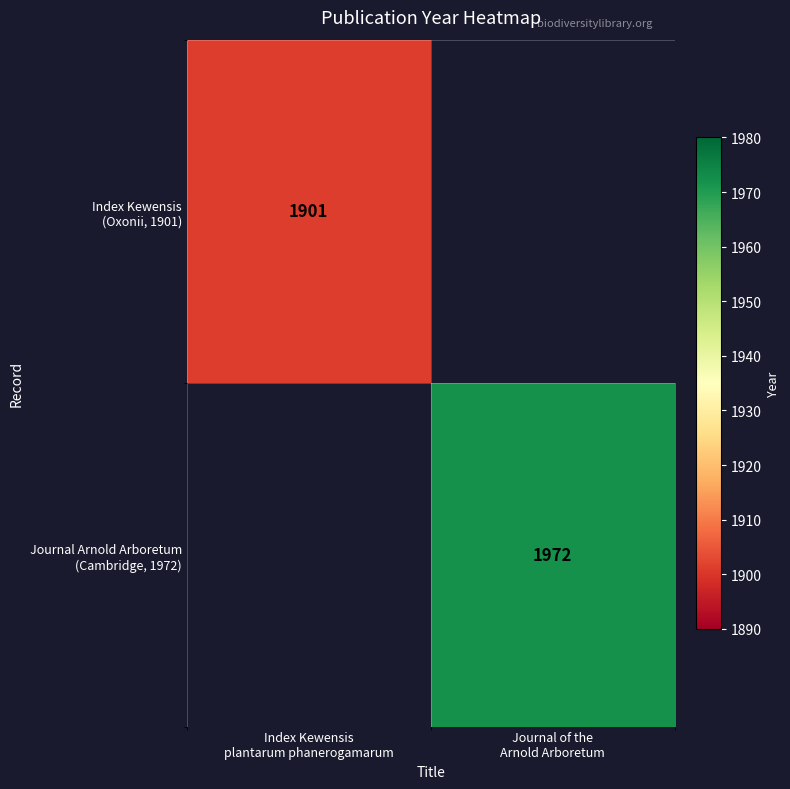

What is the greatest value displayed?

1972